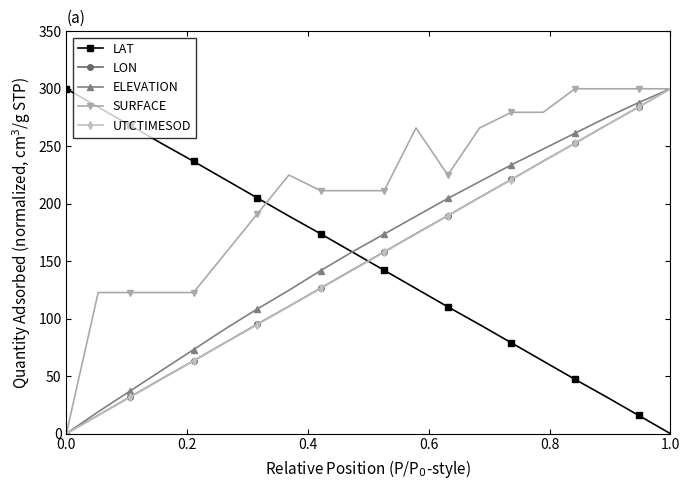

True or false: ELEVATION has more than 0 interior local peaks.

False